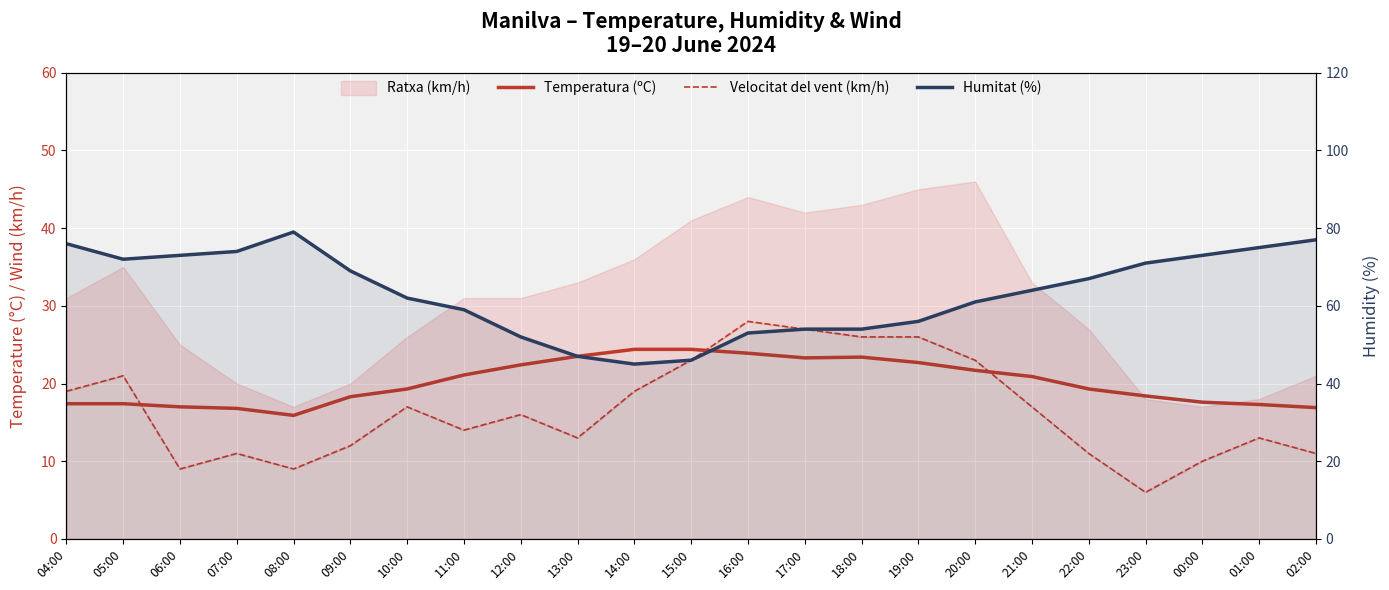

Which has a higher value, 08:00 or 13:00?

13:00